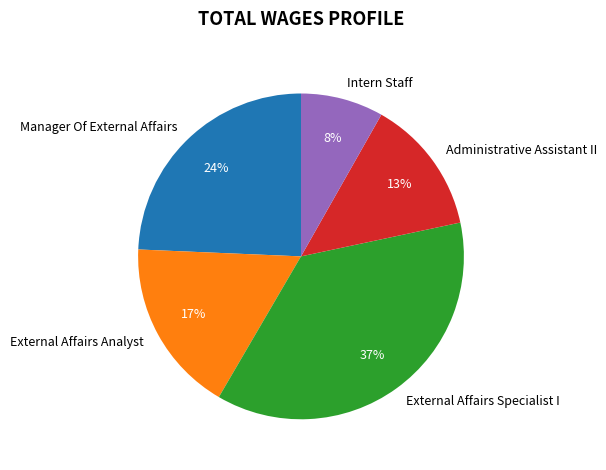

How many segments does this pie chart have?

5